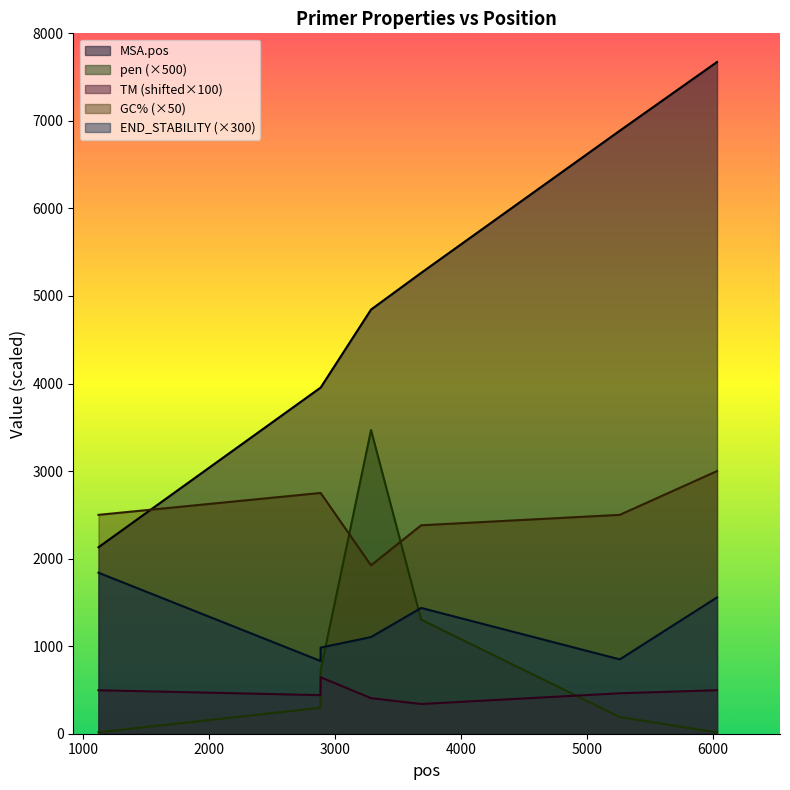

Reading left to right, extract all data points from this chart.

MSA.pos: 1124=2130.0	2887=3953.0	2888=3954.0	3288=4845.0	3686=5264.0	5263=6888.0	6035=7673.0
pen: 1124=16.7	2887=296.6	2888=726.1	3288=3468.4	3686=1303.1	5263=190.2	6035=15.2
PRIMER_RIGHT_0_TM: 1124=496.7	2887=440.7	2888=645.2	3288=406.3	3686=339.4	5263=462.0	6035=497.0
PRIMER_RIGHT_0_GC_PERCENT: 1124=2500.0	2887=2750.0	2888=2750.0	3288=1923.1	3686=2380.9	5263=2500.0	6035=3000.0
PRIMER_RIGHT_0_END_STABILITY: 1124=1839.0	2887=831.0	2888=984.0	3288=1104.0	3686=1437.0	5263=849.0	6035=1557.0